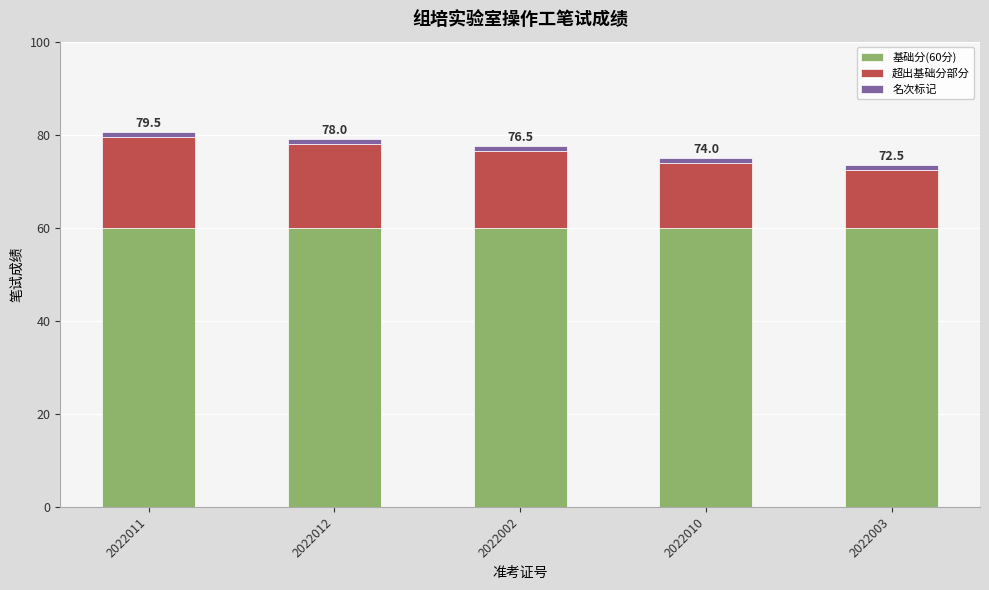

True or false: 基础分(60分) has a value of 101.0 at 2022010.

False